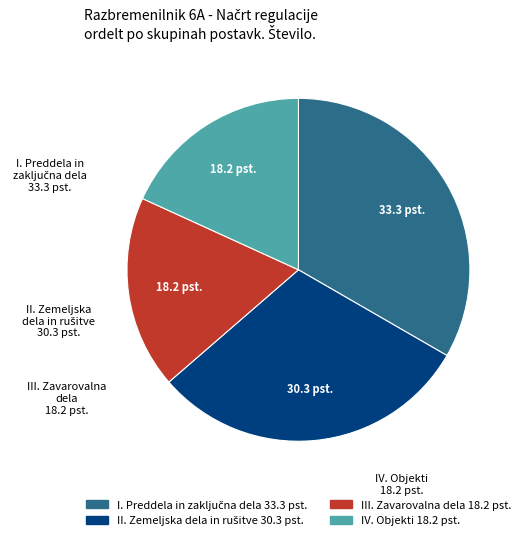

Is there a majority slice in this chart?

No